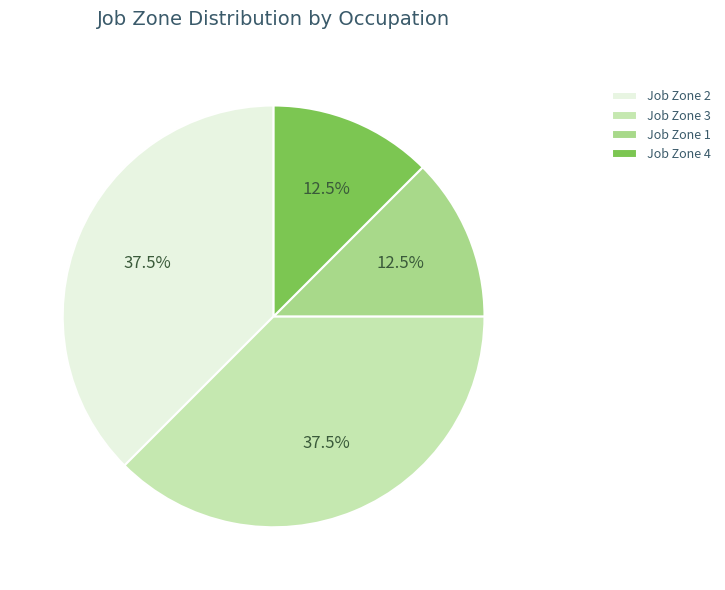

Is there any slice that represents more than half of the pie?

No